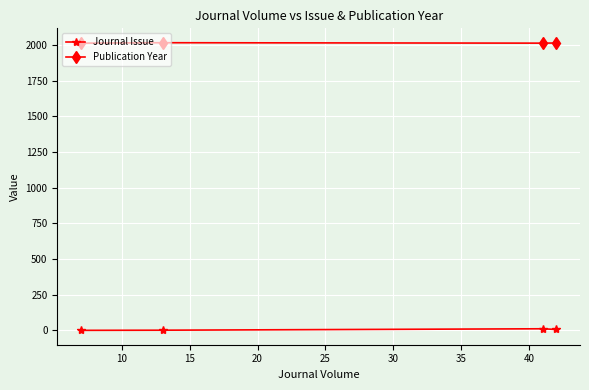

What is the difference between the highest and lowest values at 15?

2015